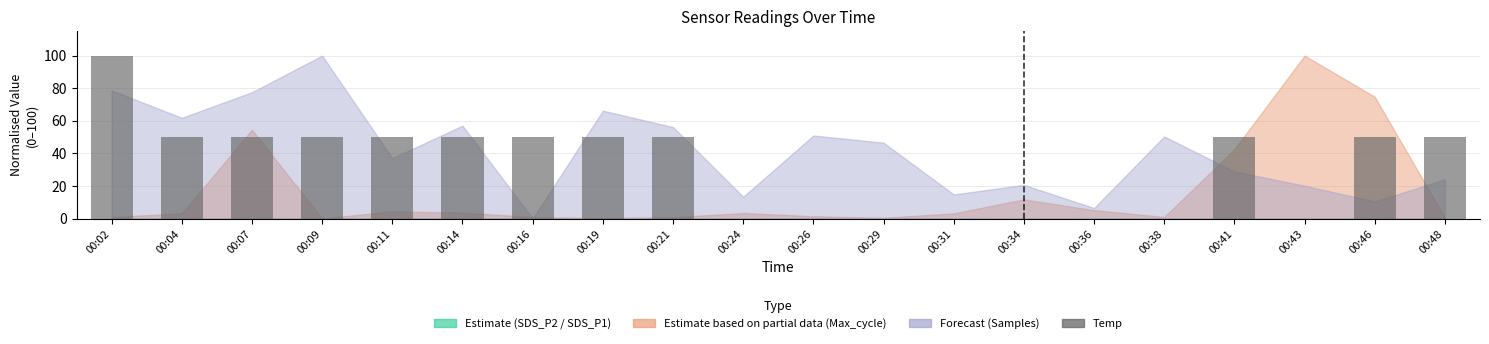

At which category does the chart reach its peak across all series?

00:02